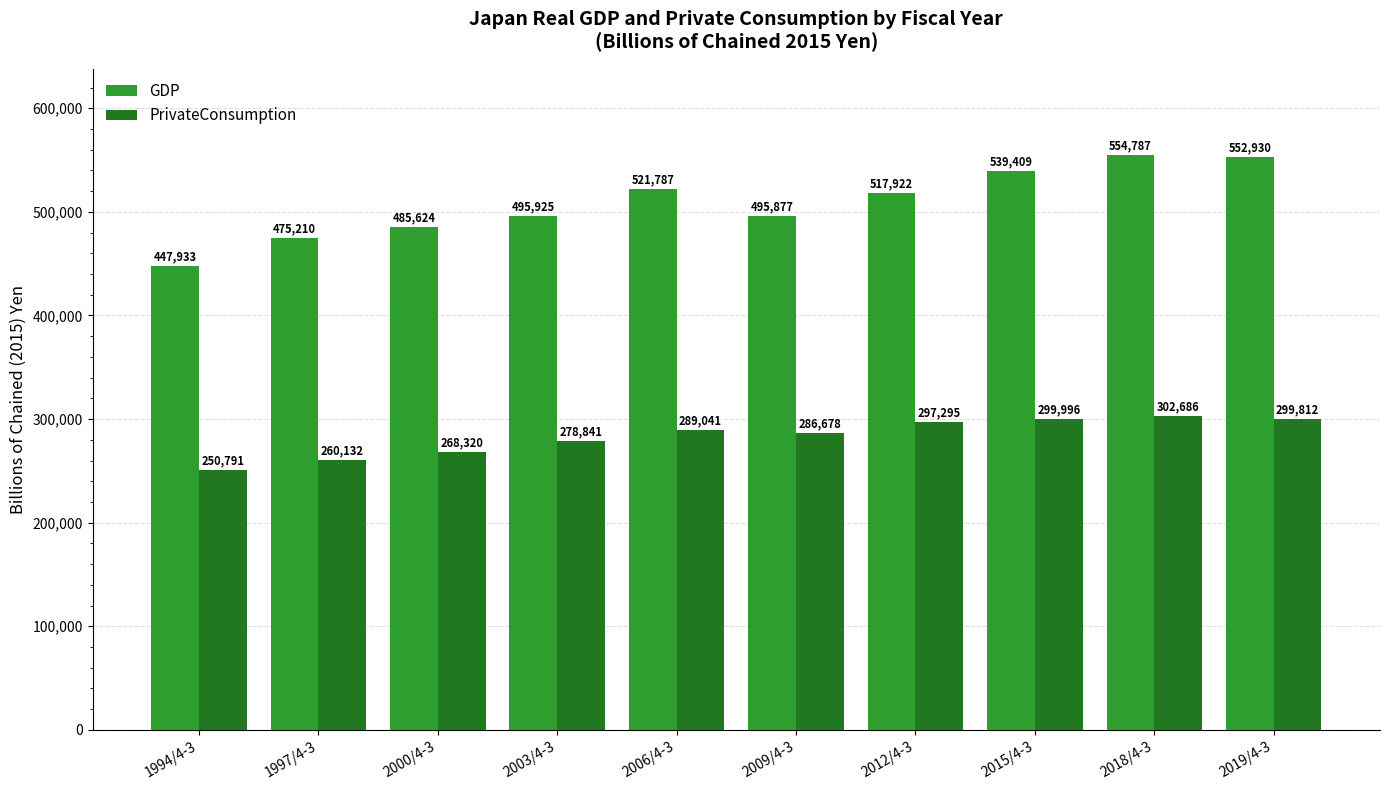

At how many categories does at least one series exceed 398144?

10